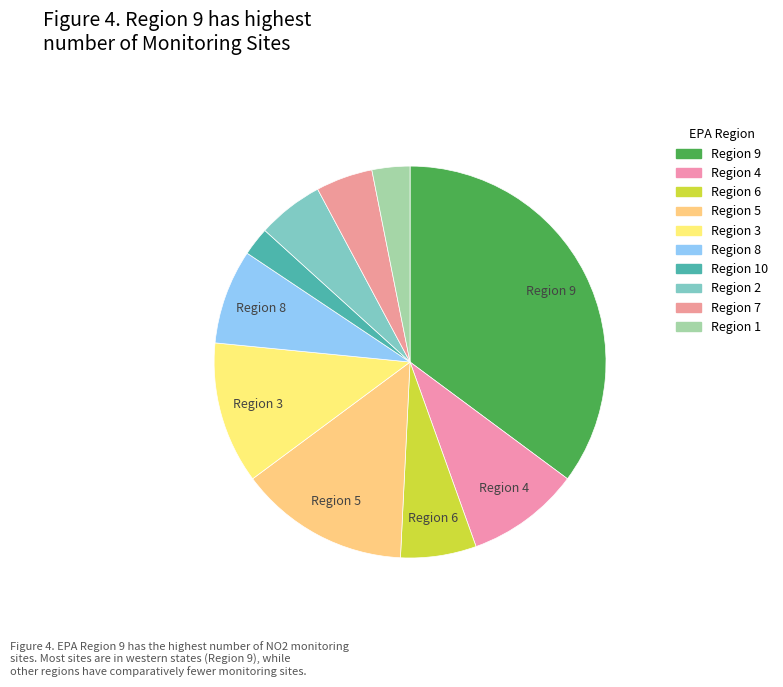

Count the number of slices in the pie.

10